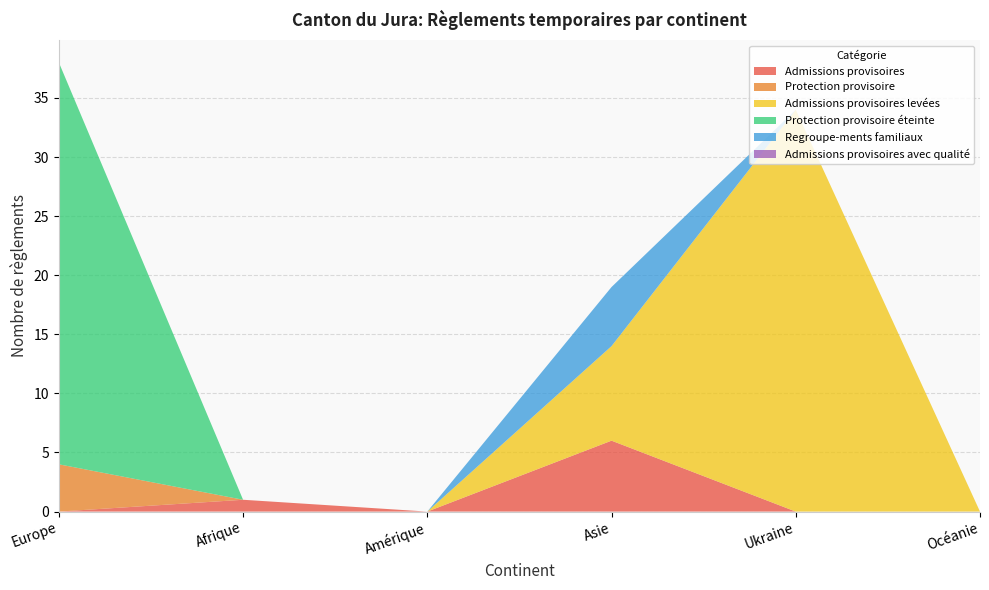

Reading left to right, what are all the values shown in this chart?

Admissions provisoires: 0	1	0	6	0	0
Protection provisoire: 4	0	0	0	0	0
Admissions provisoires levées: 0	0	0	8	34	0
Protection provisoire éteinte: 34	0	0	0	0	0
Regroupe-ments familiaux: 0	0	0	5	0	0
Admissions provisoires avec qualité: 0	0	0	0	0	0